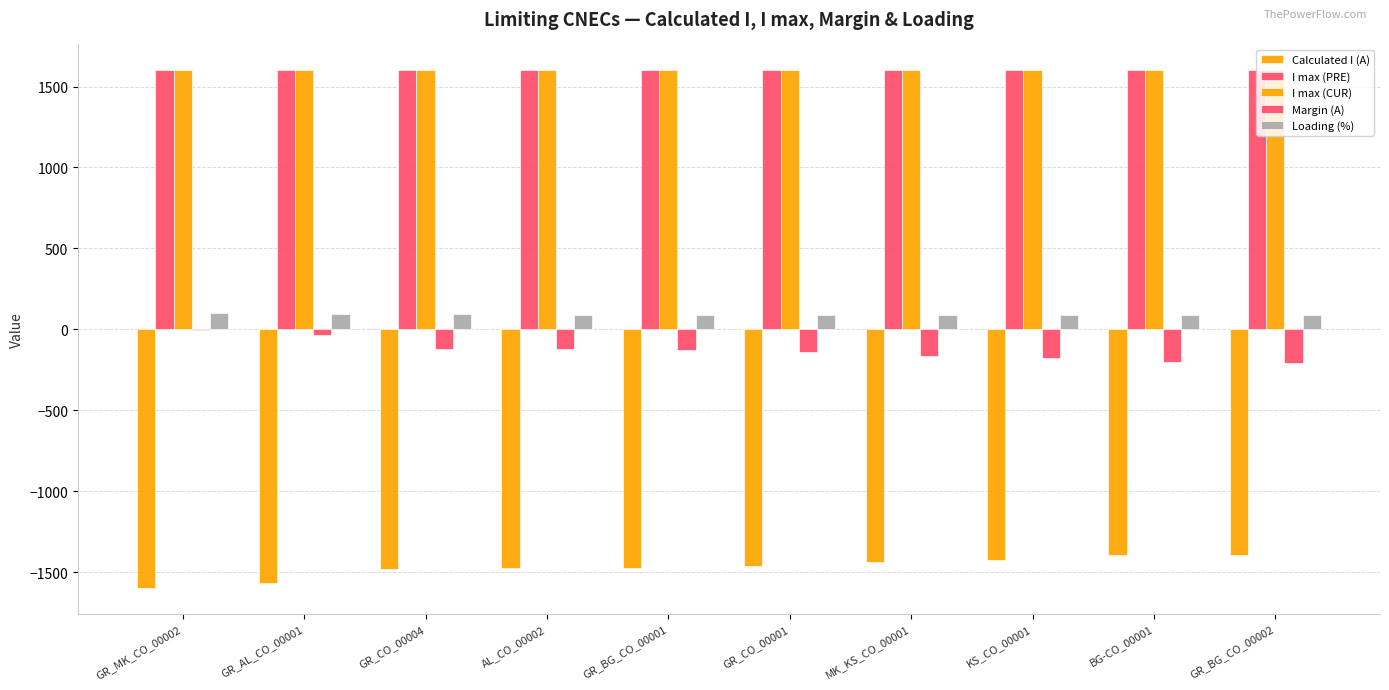

Which category has the highest value across all series?

GR_MK_CO_00002